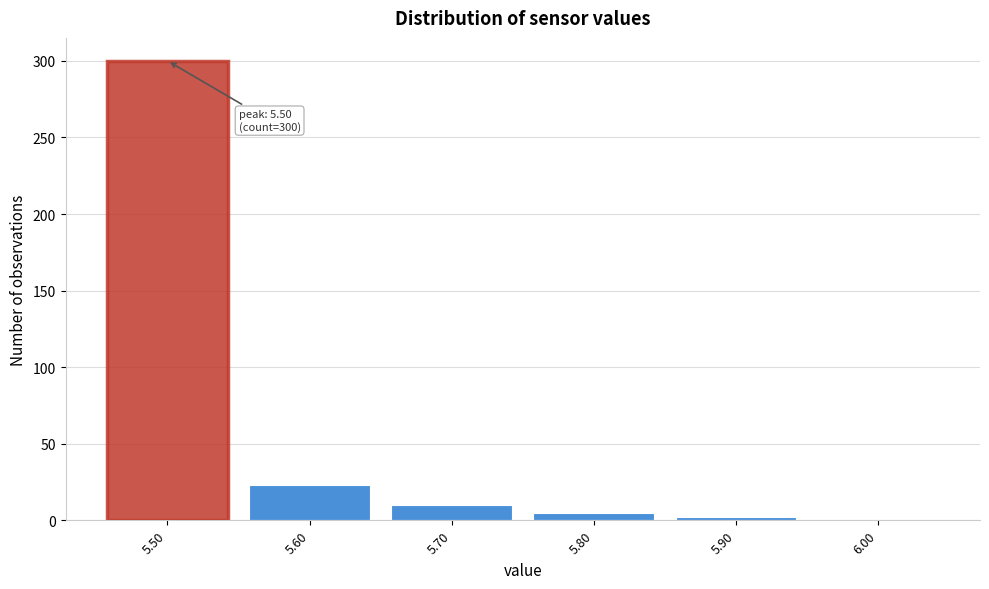

Over which range of the x-axis is the bar tallest?

5.45 to 5.55